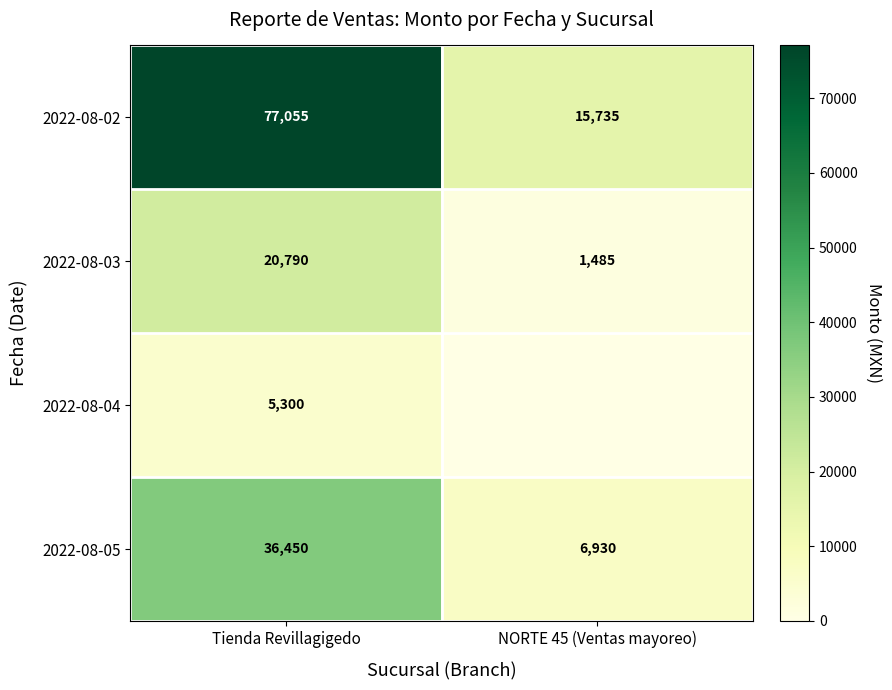

What is the difference between the 2022-08-05 values at NORTE 45 (Ventas mayoreo) and Tienda Revillagigedo?

29520